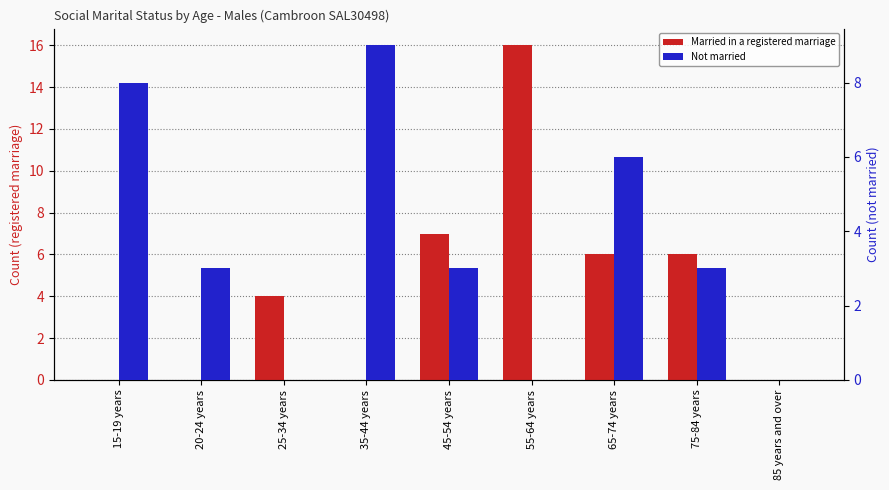

At 85 years and over, list the series in order from smallest to largest.

Married in a registered marriage, Not married